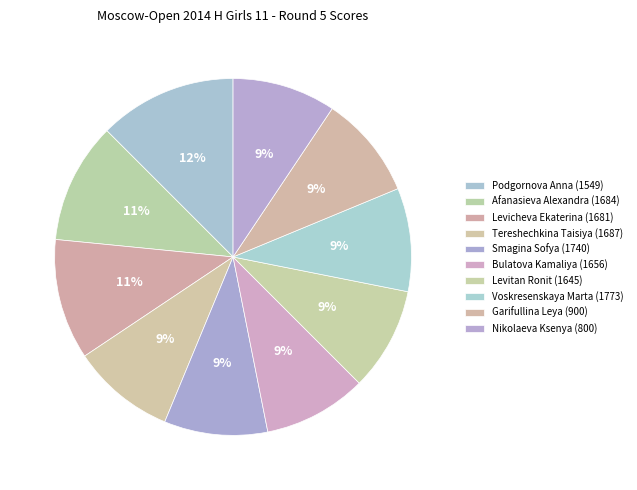

Approximately how many times larger is the value at Bulatova Kamaliya (1656) compared to Podgornova Anna (1549)?

0.8